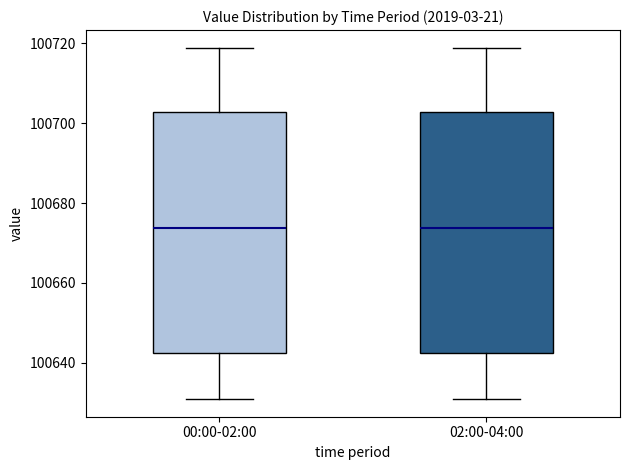

Where is the lower edge of the box for 00:00-02:00 on the y-axis? The values are not printed on the chart, so give them approximately, as read against the axis.

100642